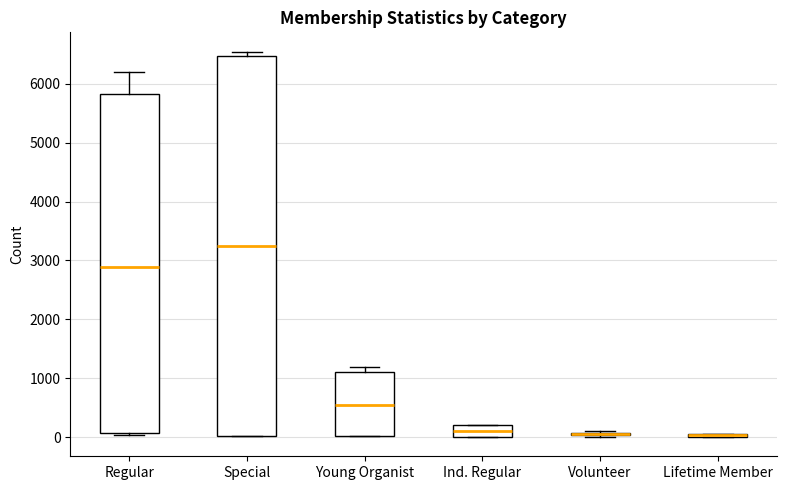

Comparing the boxes themselves (not the whiskers), which one is the tallest?

Special